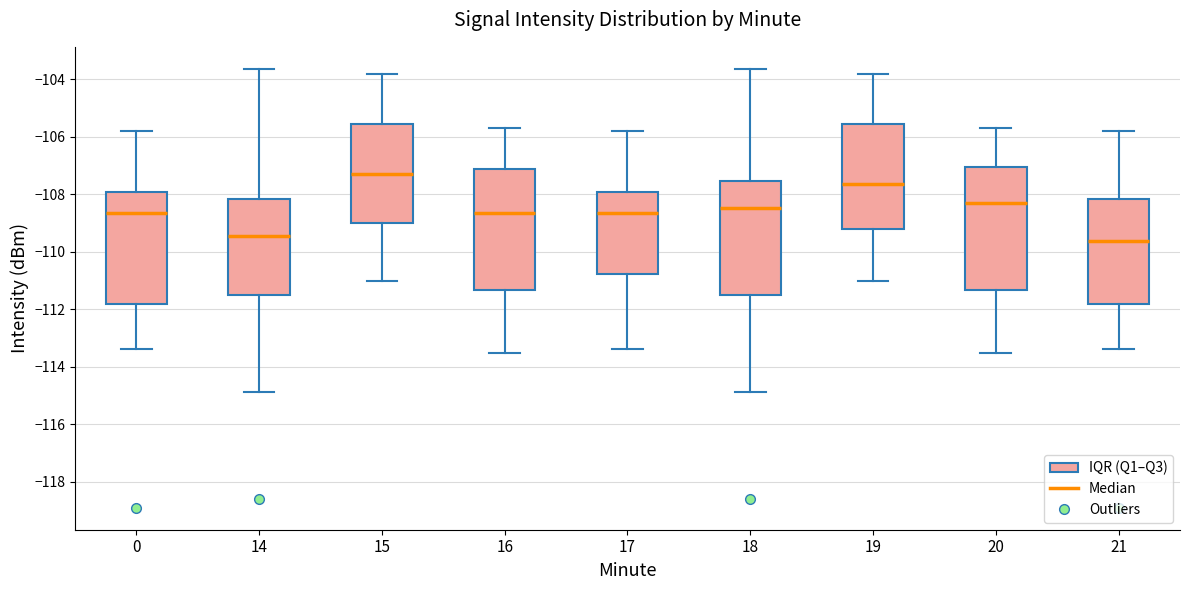

Where does the lower whisker of the box at x = 20 end on the y-axis? The values are not printed on the chart, so give them approximately, as read against the axis.

-113.6